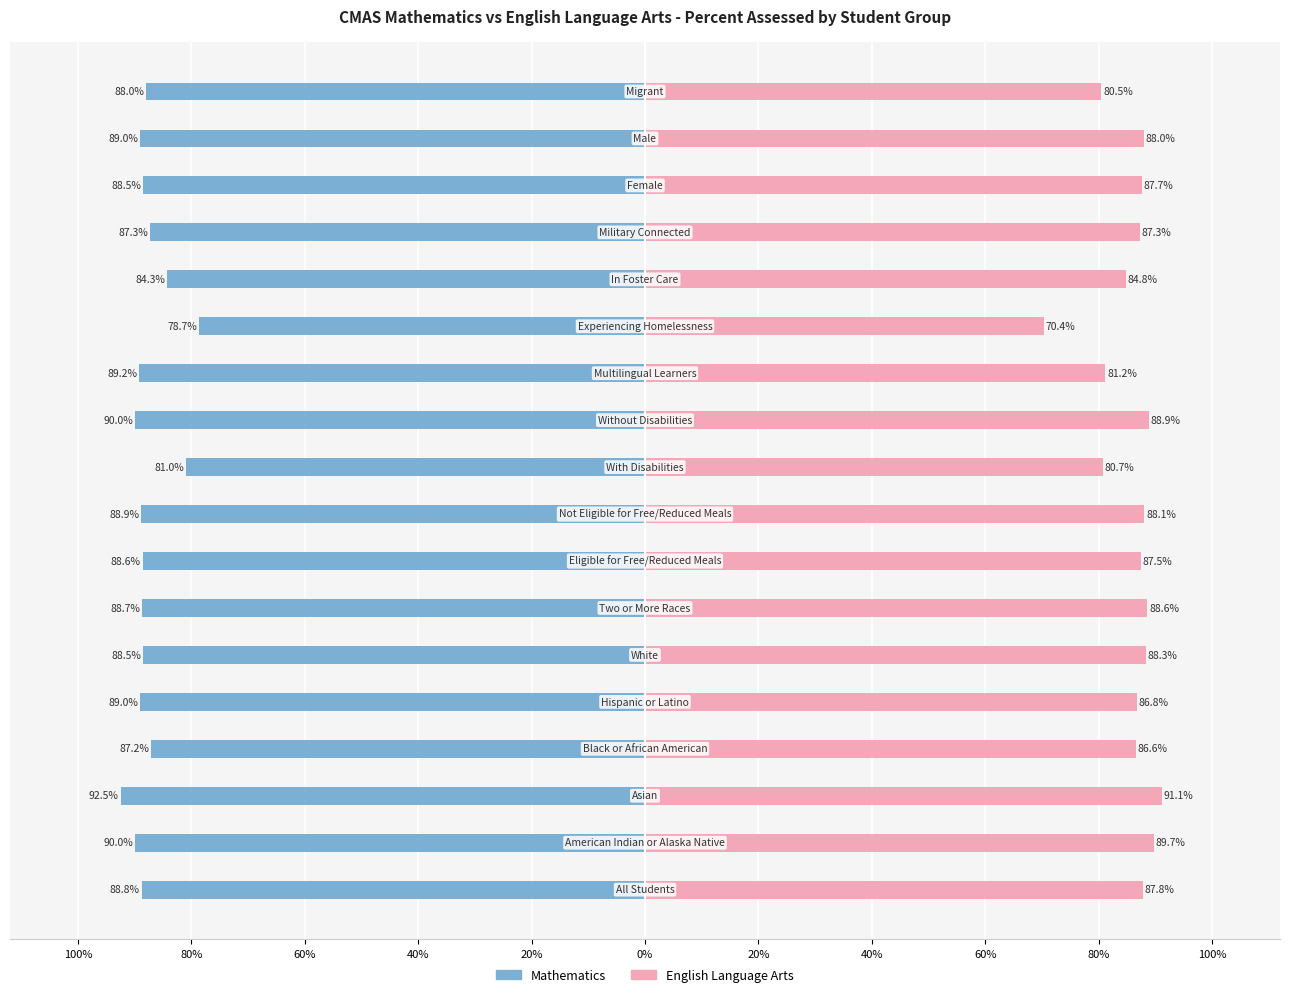

Is it true that English Language Arts equals 0.6 at 60%?

False